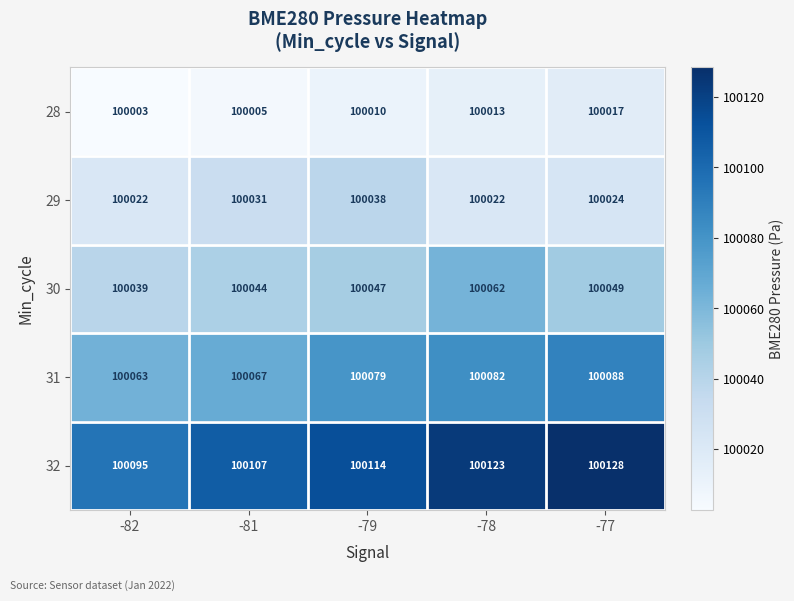

What is the difference between the highest and lowest values at -78?

110